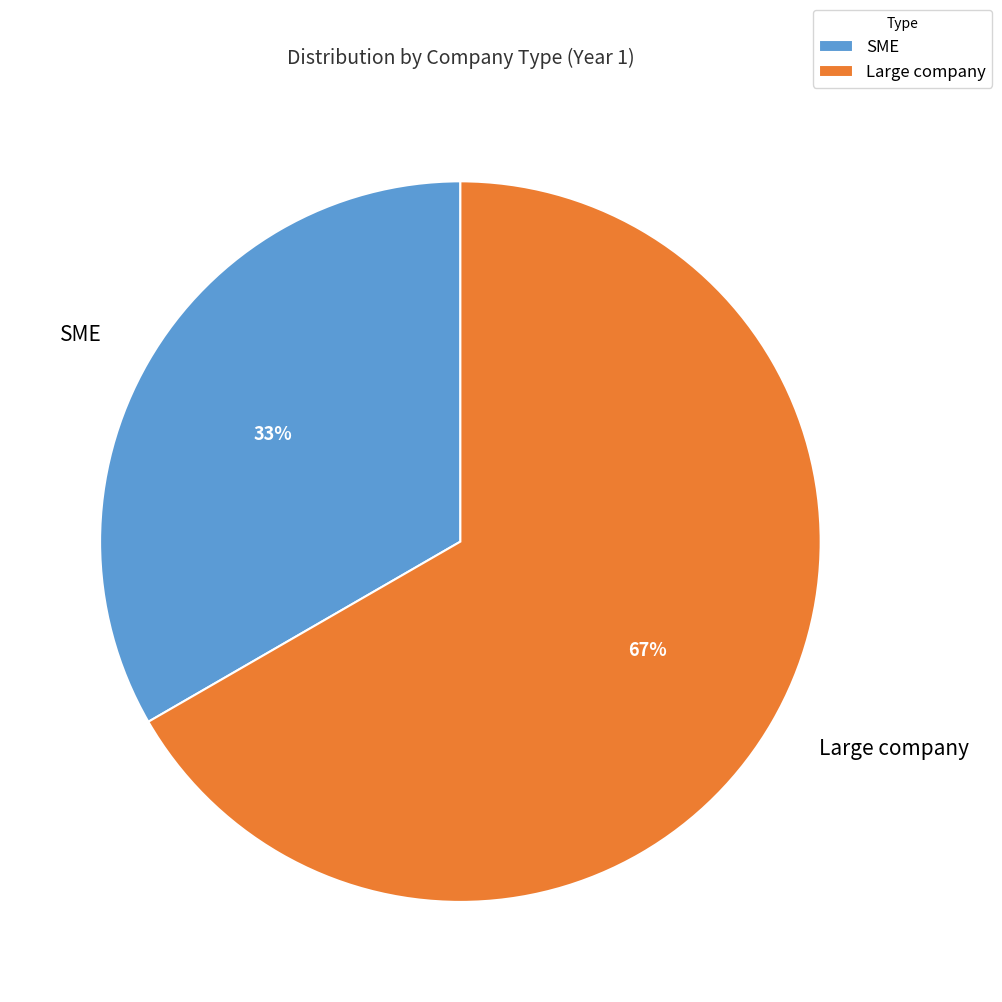

Do Large company and SME together represent more than half of the pie?

Yes